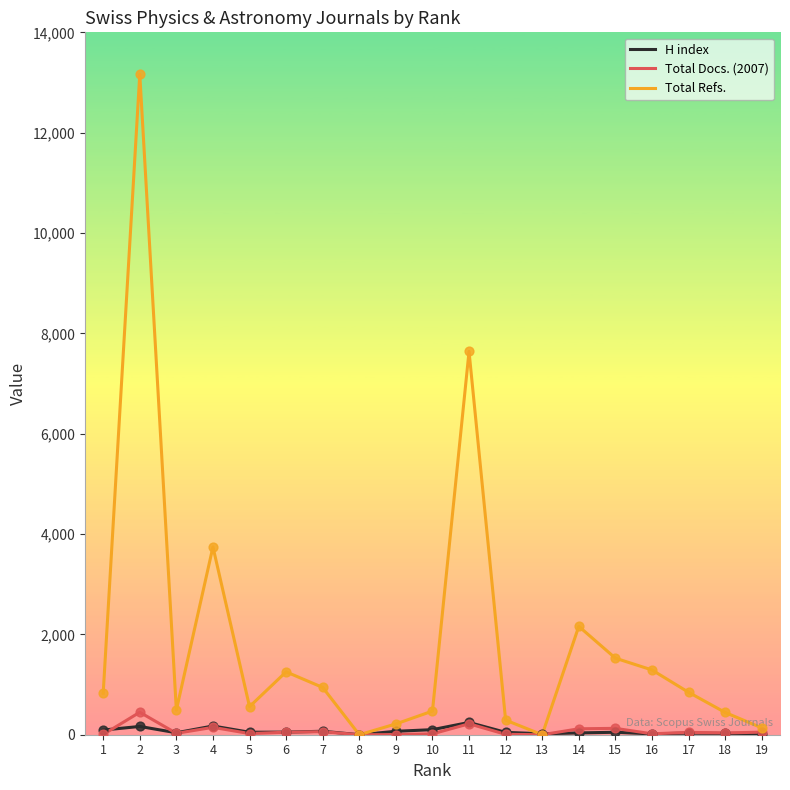

Between 2 and 7, which series saw the biggest shift?

Total Refs.